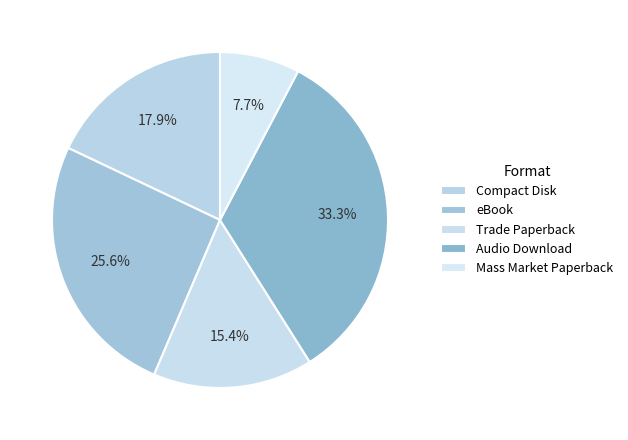

What percentage do Trade Paperback and Compact Disk together represent?

33.3%